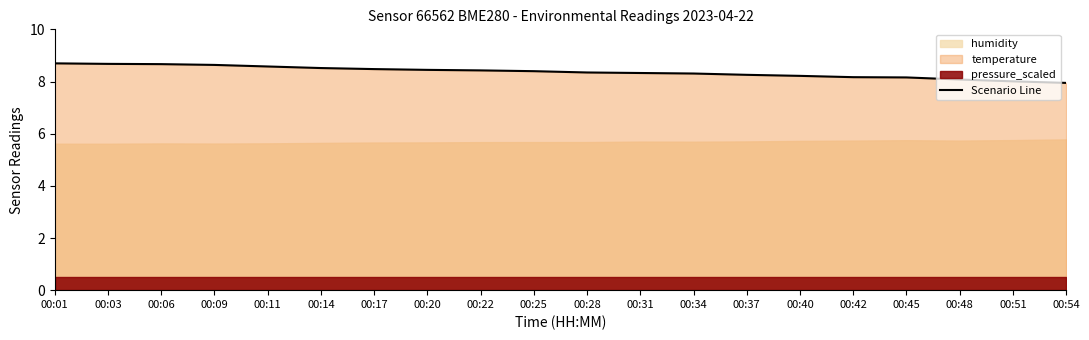

What is the value of the 13th point from the left?

8.3